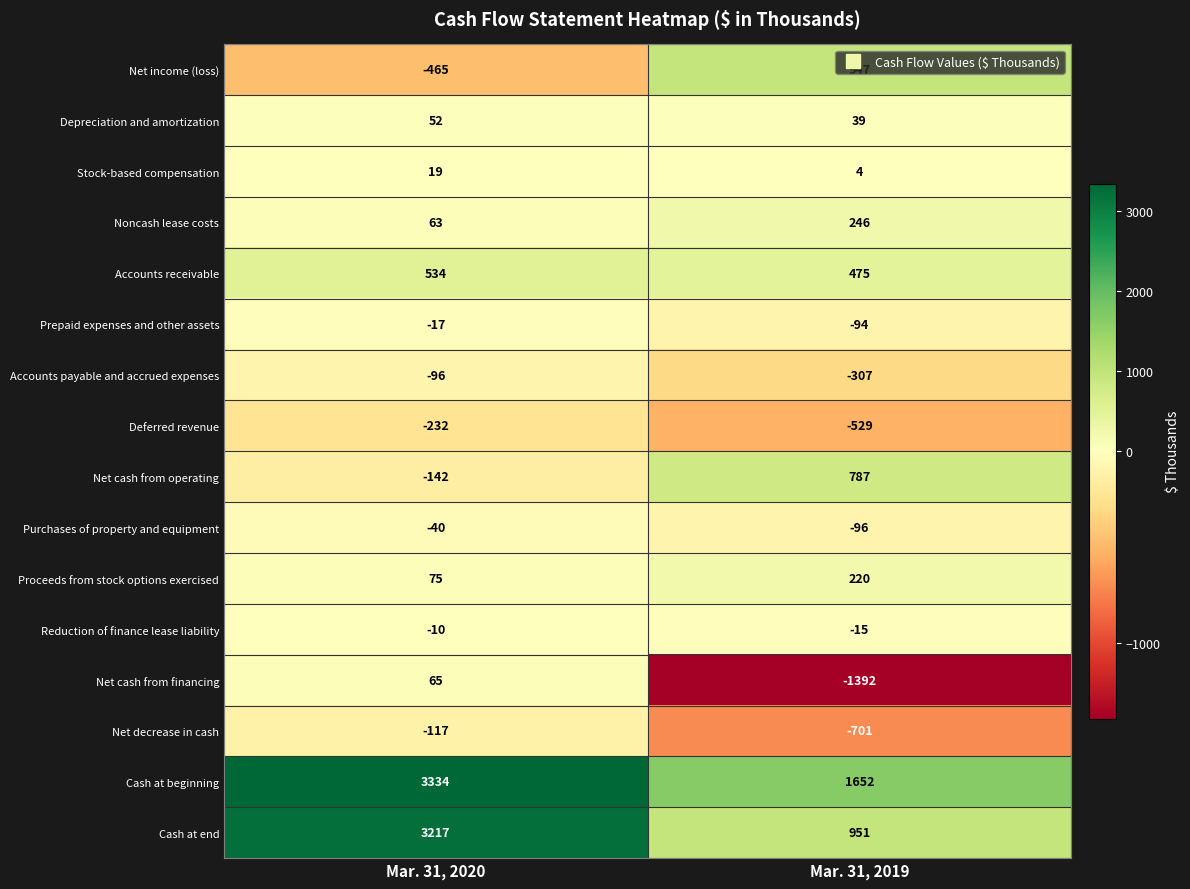

Rank the series at Mar. 31, 2020 from lowest to highest value.

Net income (loss), Deferred revenue, Net cash from operating, Net decrease in cash, Accounts payable and accrued expenses, Purchases of property and equipment, Prepaid expenses and other assets, Reduction of finance lease liability, Stock-based compensation, Depreciation and amortization, Noncash lease costs, Net cash from financing, Proceeds from stock options exercised, Accounts receivable, Cash at end, Cash at beginning